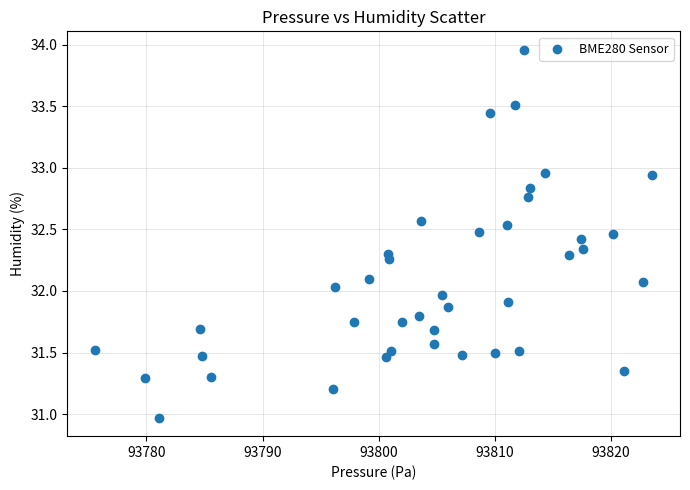

What is the range of Y values (max minus min)?

3.0